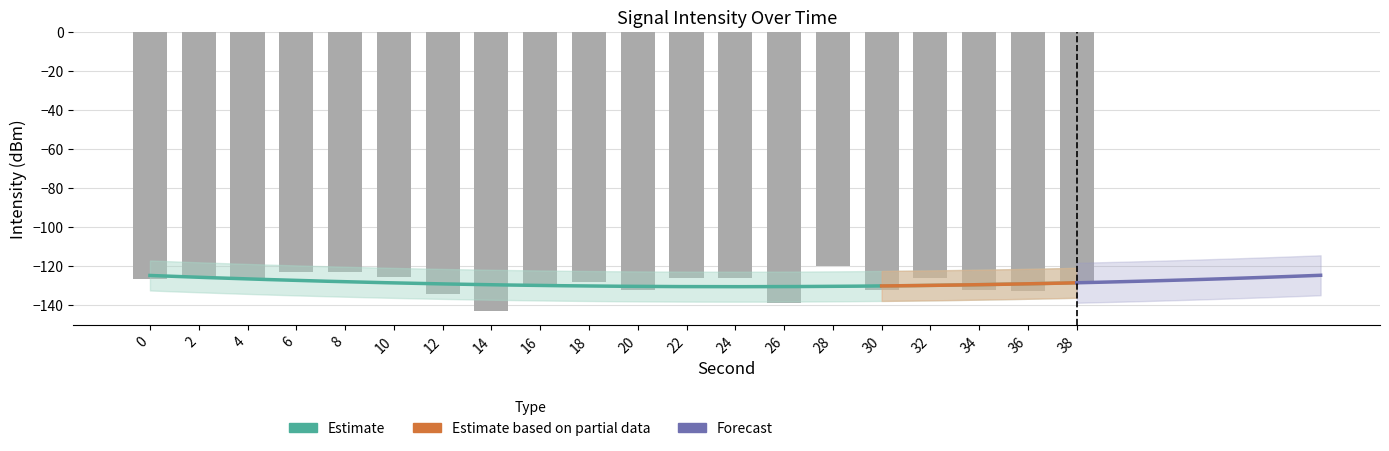

List the labels in order of value, smallest first.

14, 26, 12, 36, 30, 34, 20, 16, 18, 38, 0, 4, 22, 32, 24, 10, 2, 6, 8, 28